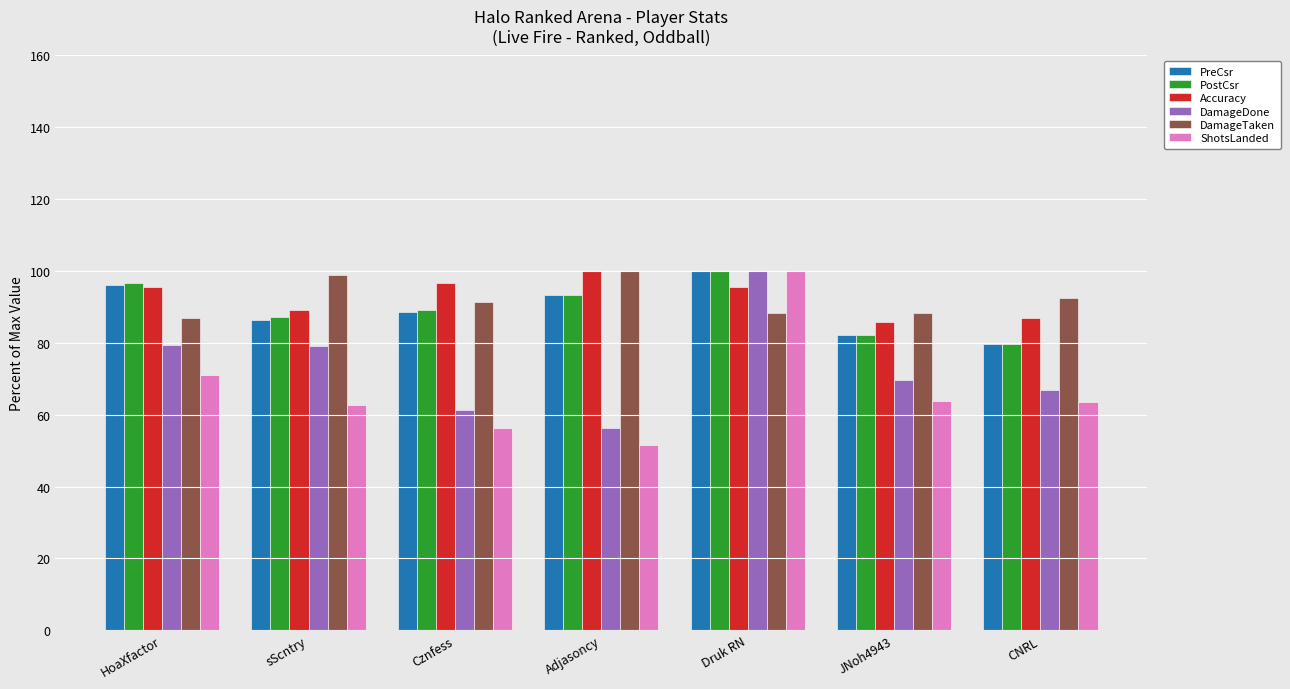

What is the approximate value of Accuracy at Adjasoncy?

100.0